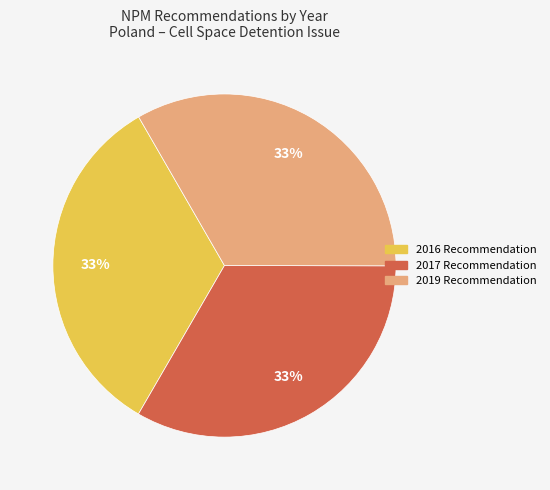

To the nearest percent, what is the combined percentage of 2019 and 2016?

67%